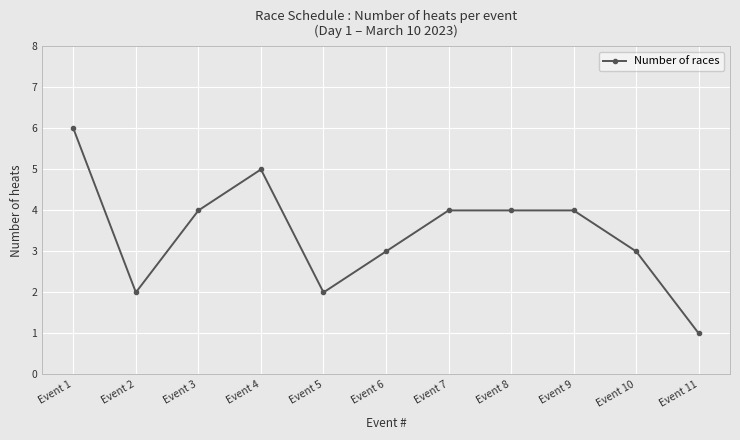

At which category does the chart reach its peak across all series?

Event 1